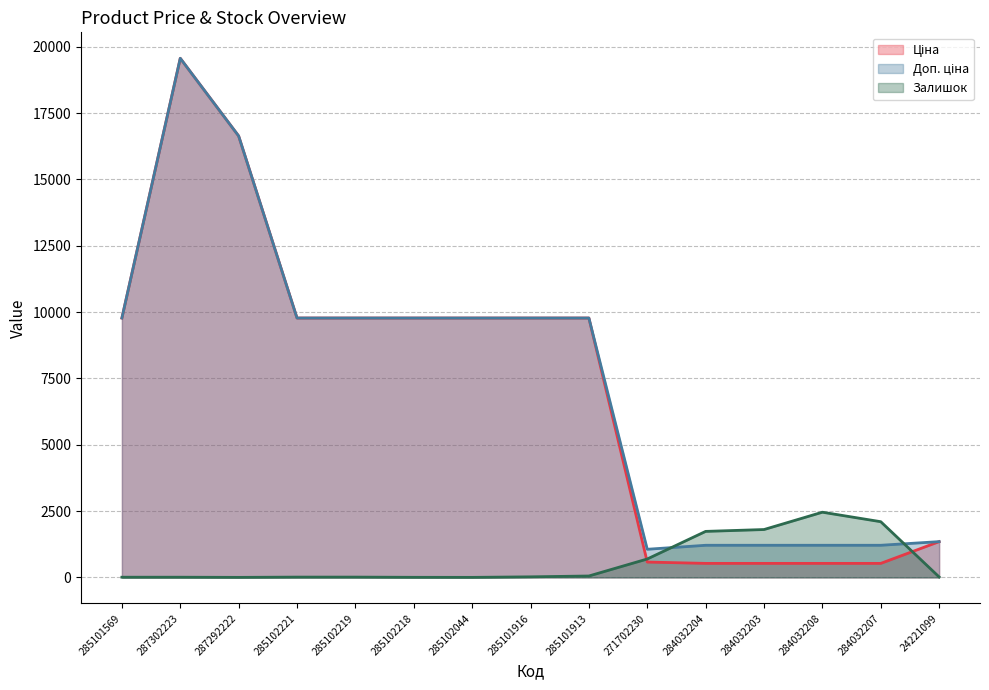

How many interior local peaks does the Доп. ціна series have?

1